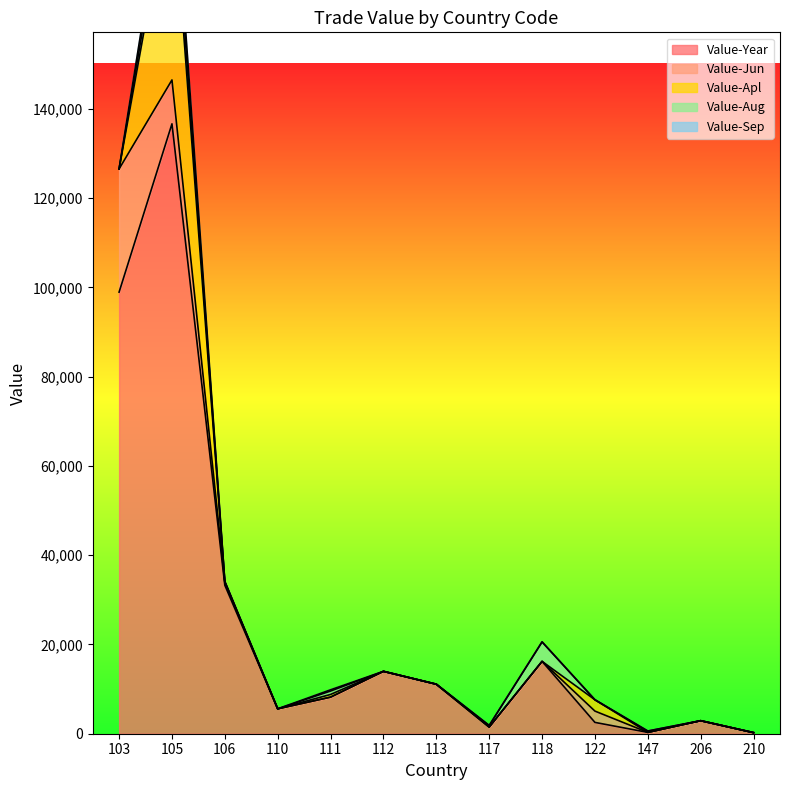

What are all the series names shown in the legend?

Value-Year, Value-Jun, Value-Apl, Value-Aug, Value-Sep